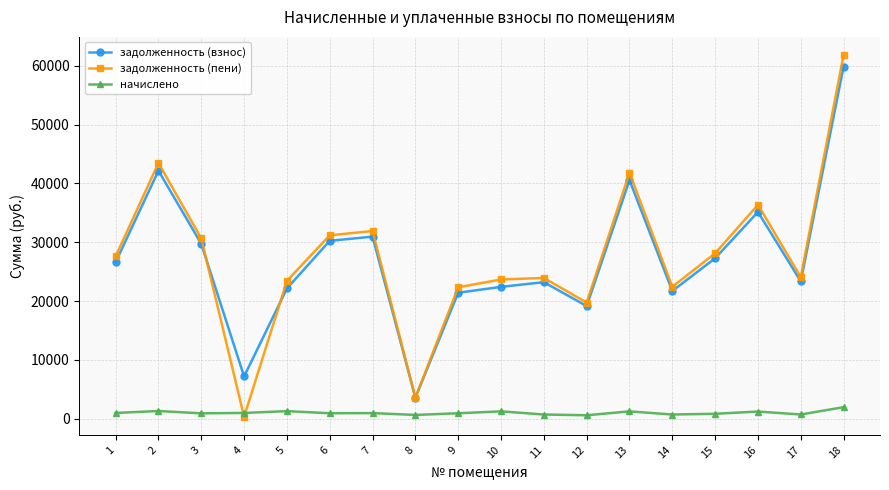

Which series has the largest range (max minus min)?

задолженность (пени)